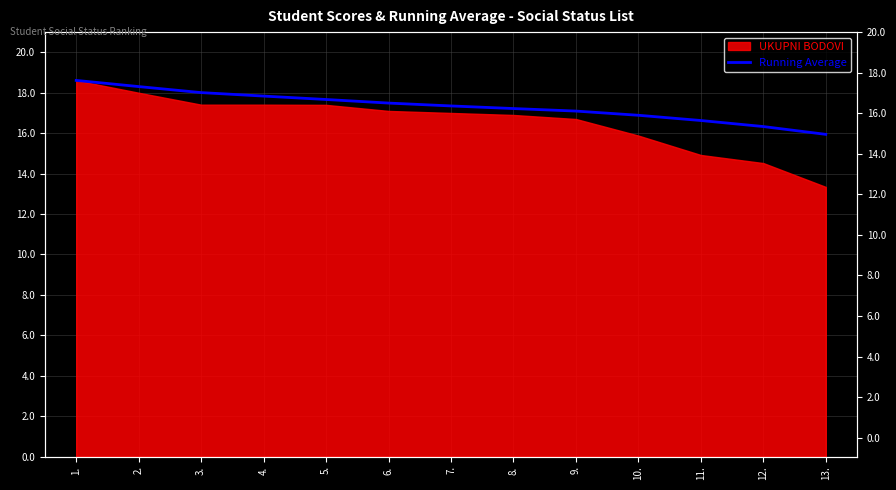

Rank the categories by value from lowest to highest.

13., 12., 11., 10., 9., 8., 7., 6., 5., 4., 3., 2., 1.